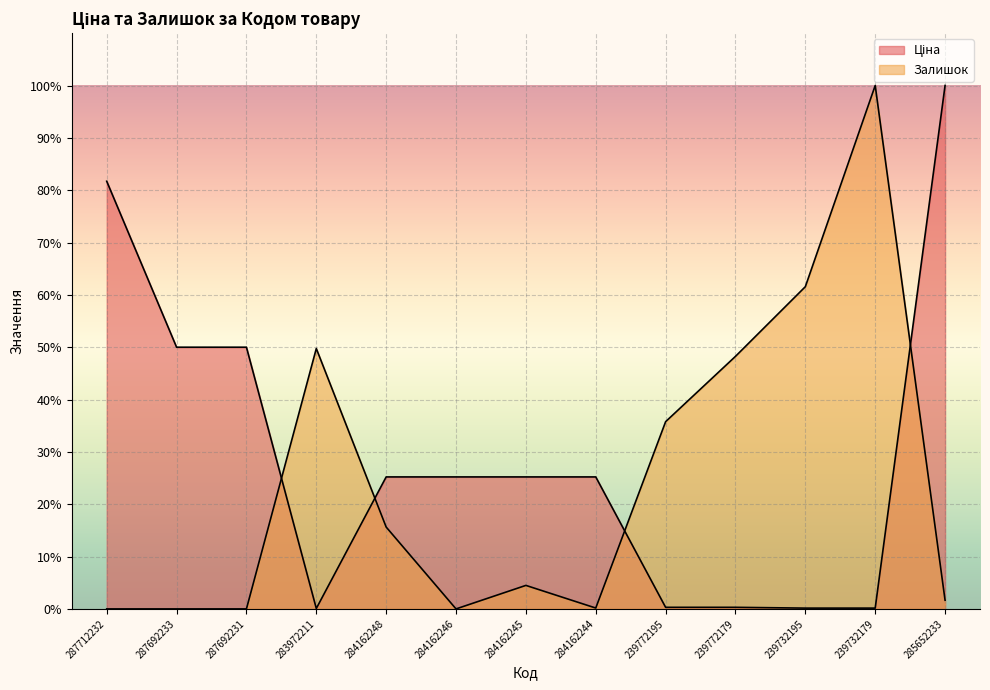

What is the label of the 13th point from the left?

285652233